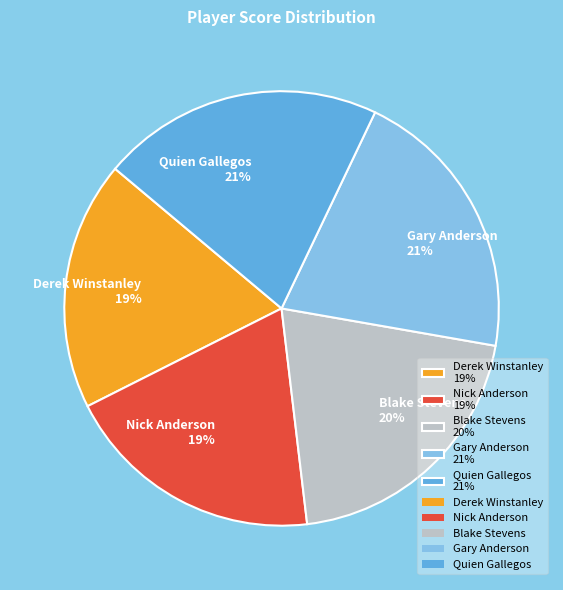

How many slices are in this pie chart?

5